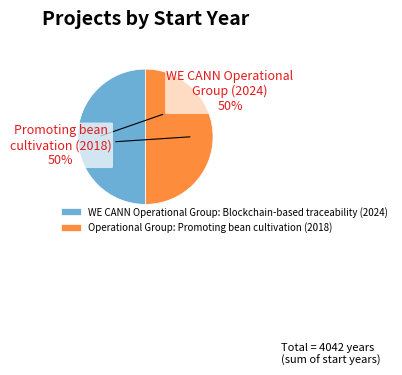

How many segments does this pie chart have?

2